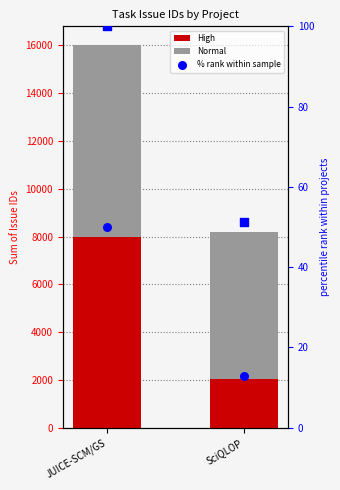

Which series contains the highest Y value?

Normal